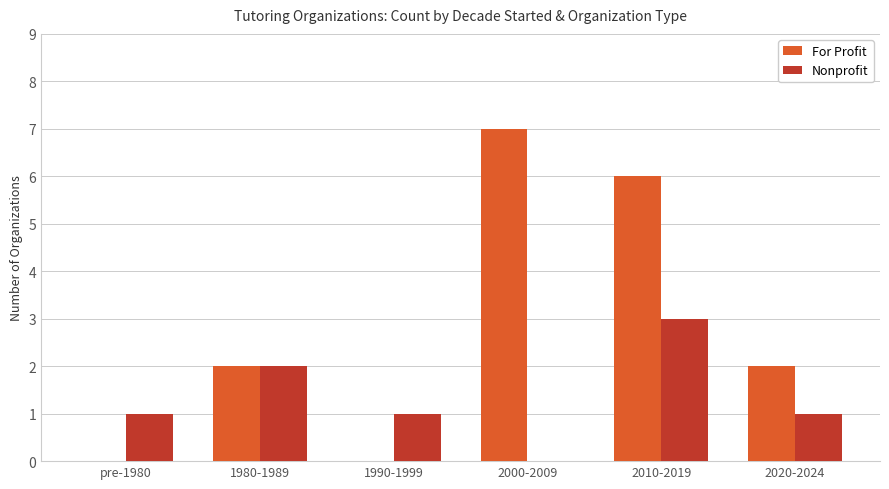

Is it true that For Profit equals 6 at 2010-2019?

True